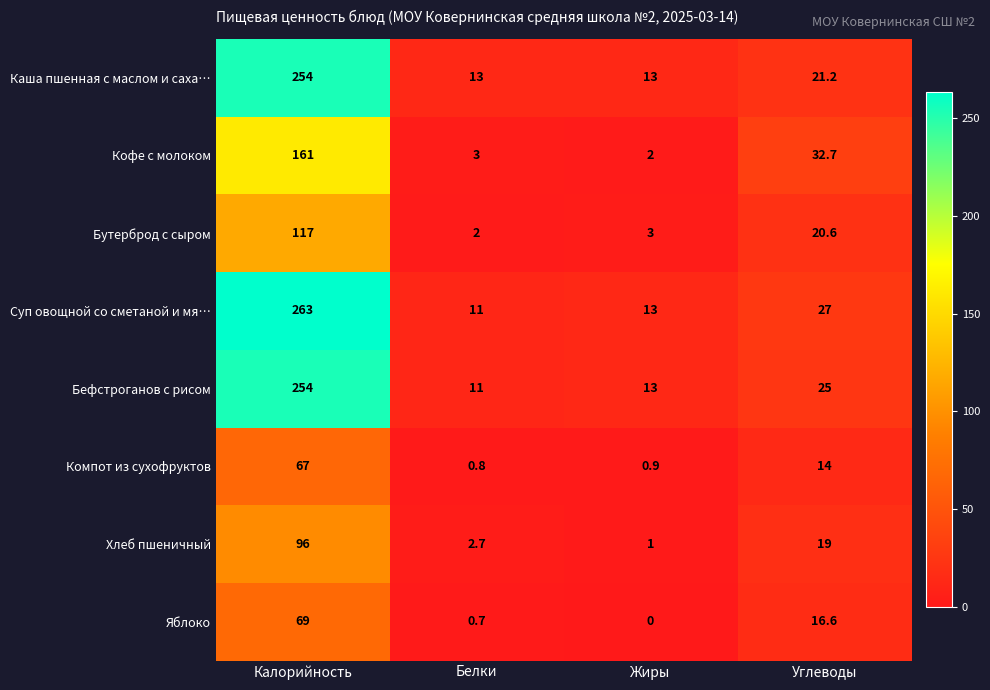

At how many categories does at least one series exceed 126?

1